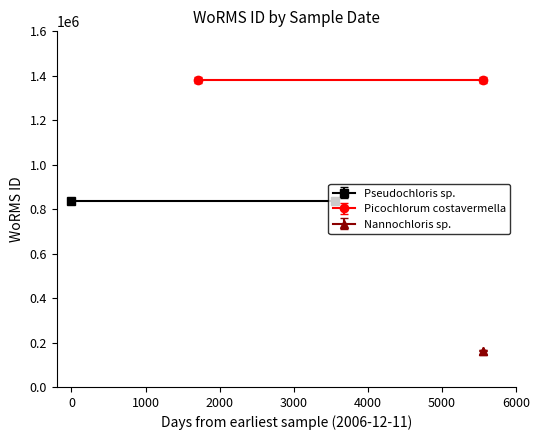

The value of Picochlorum costavermella at 2011-08-11 is 1380402. True or false?

True